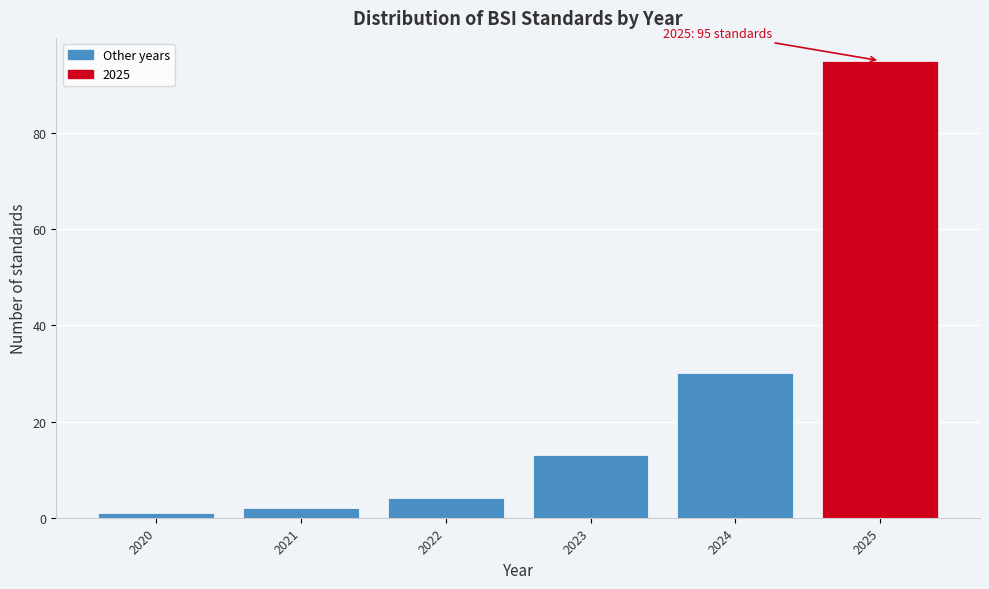

Reading left to right, extract all data points from this chart.

1	2	4	13	30	95